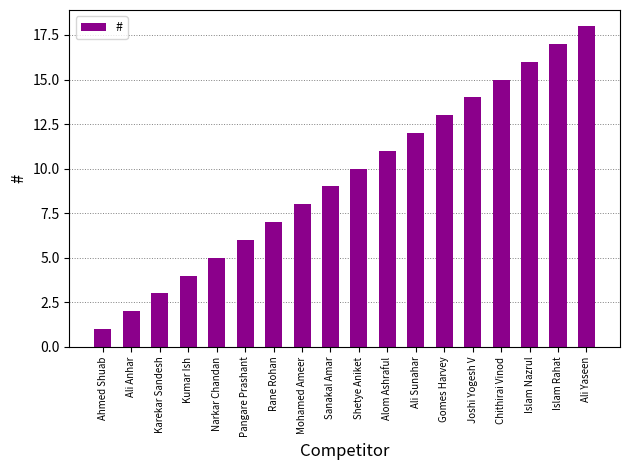

List the labels in order of value, smallest first.

Ahmed Shuab, Ali Anhar, Karekar Sandesh, Kumar Ish, Narkar Chandan, Pangare Prashant, Rane Rohan, Mohamed Ameer, Sanakal Amar, Shetye Aniket, Alom Ashraful, Ali Sunahar, Gomes Harvey, Joshi Yogesh V, Chithirai Vinod, Islam Nazrul, Islam Rahat, Ali Yaseen